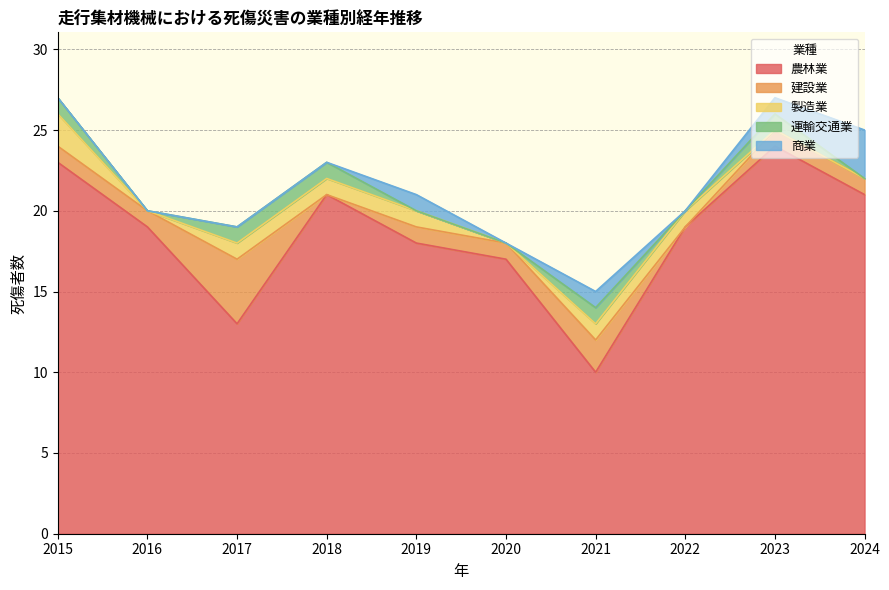

At which label does 農林業 first exceed 19?

2015